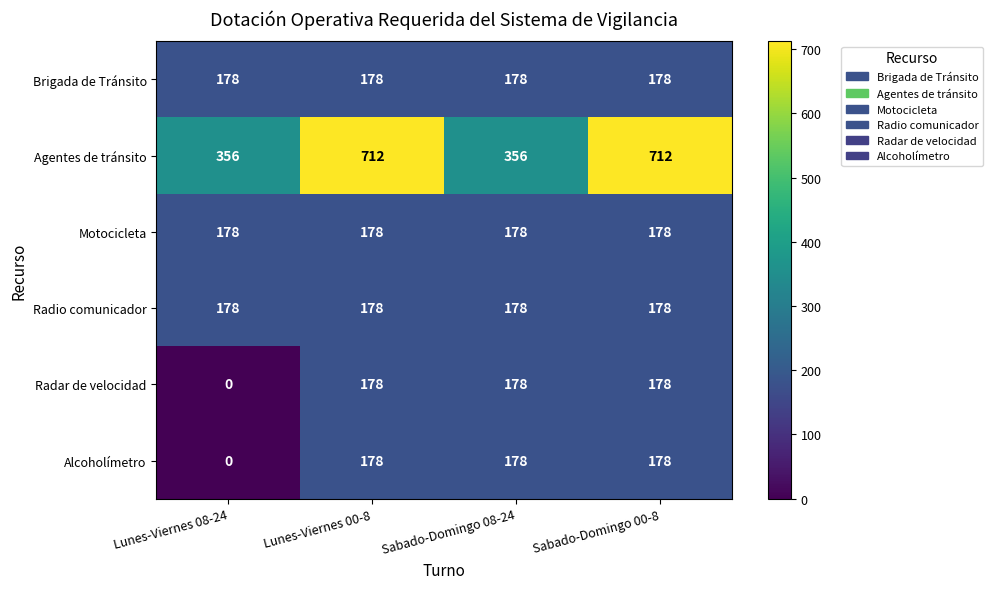

At which category does the chart reach its minimum across all series?

Lunes-Viernes 08-24